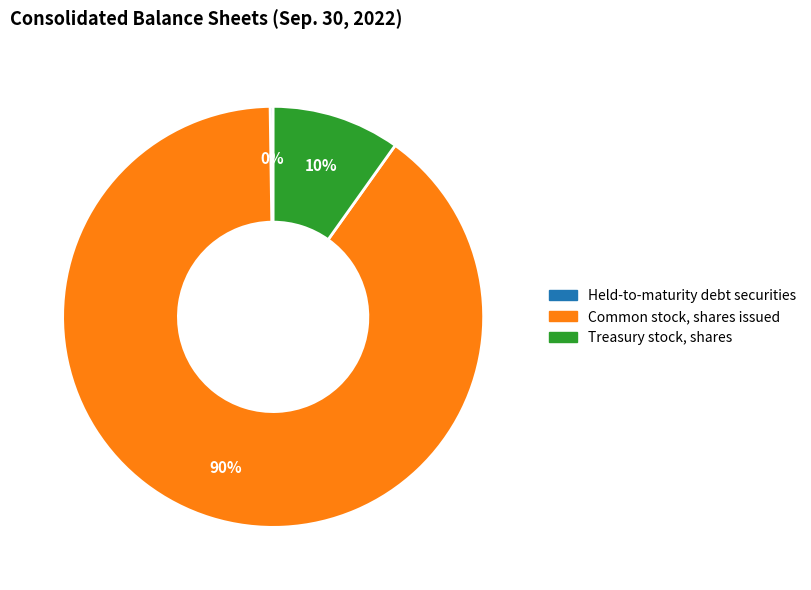

To the nearest percent, what is the difference between the largest and smallest slice percentages?

90%